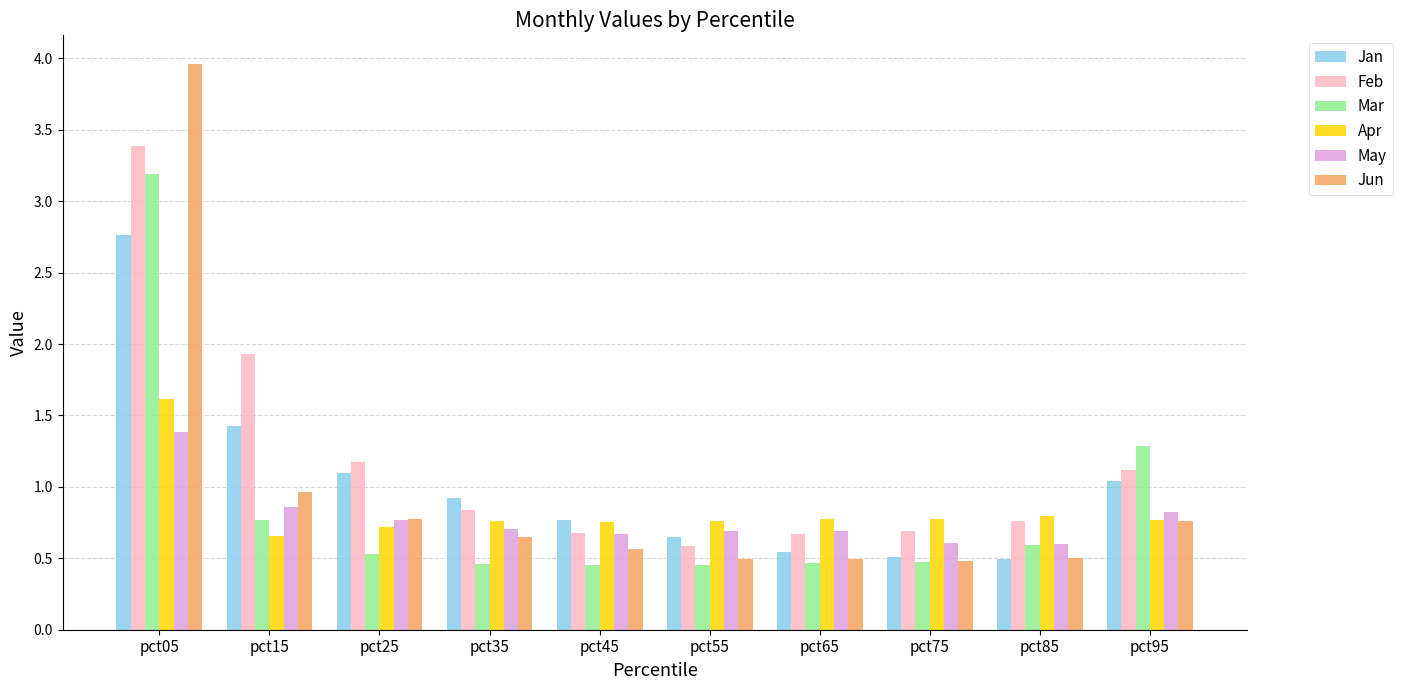

List the series in order of their peak value, lowest first.

May, Apr, Jan, Mar, Feb, Jun